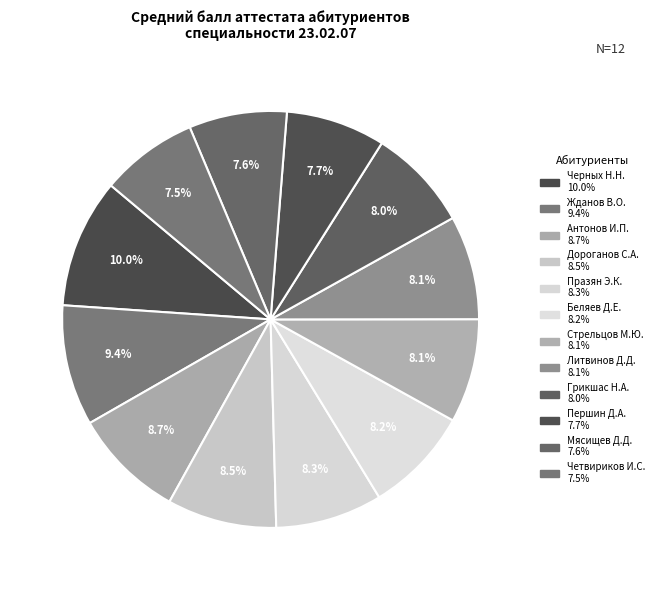

What is the smallest slice in the pie chart?

Четвириков Иван Сегеевич